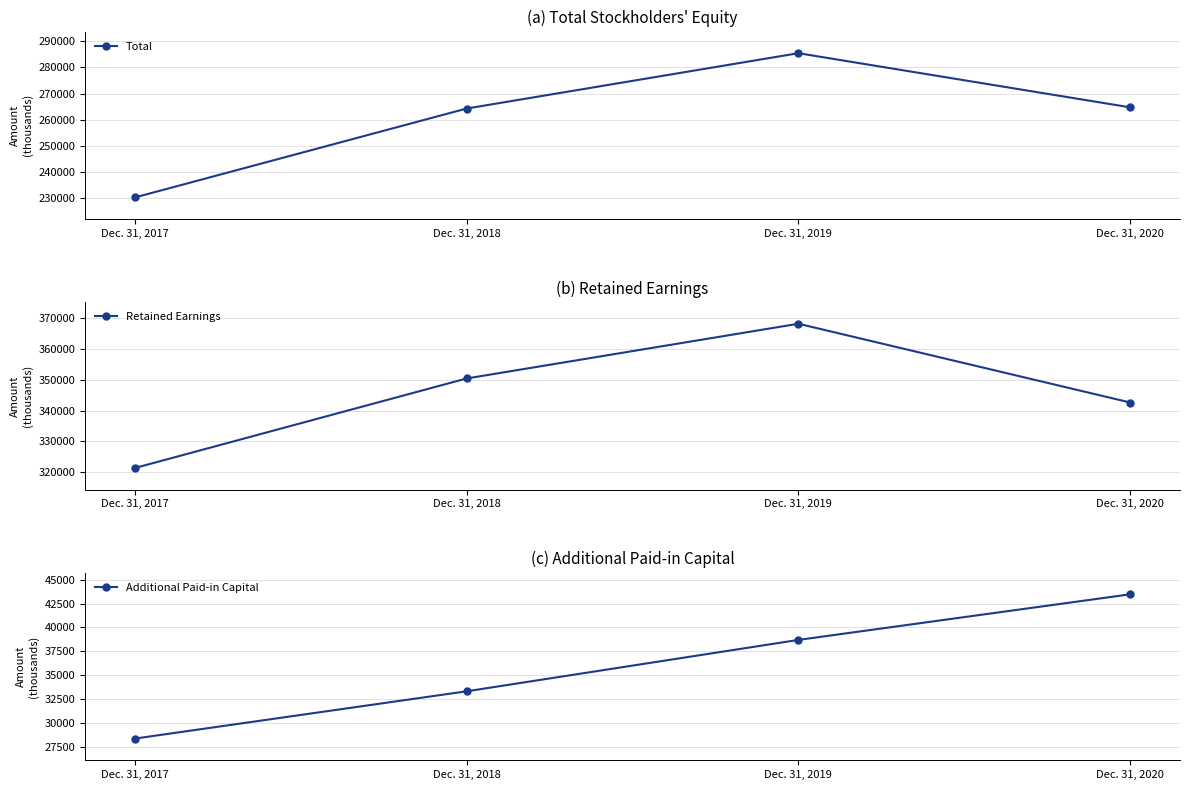

What is the sum of the Total values at Dec. 31, 2019 and Dec. 31, 2020?

550157